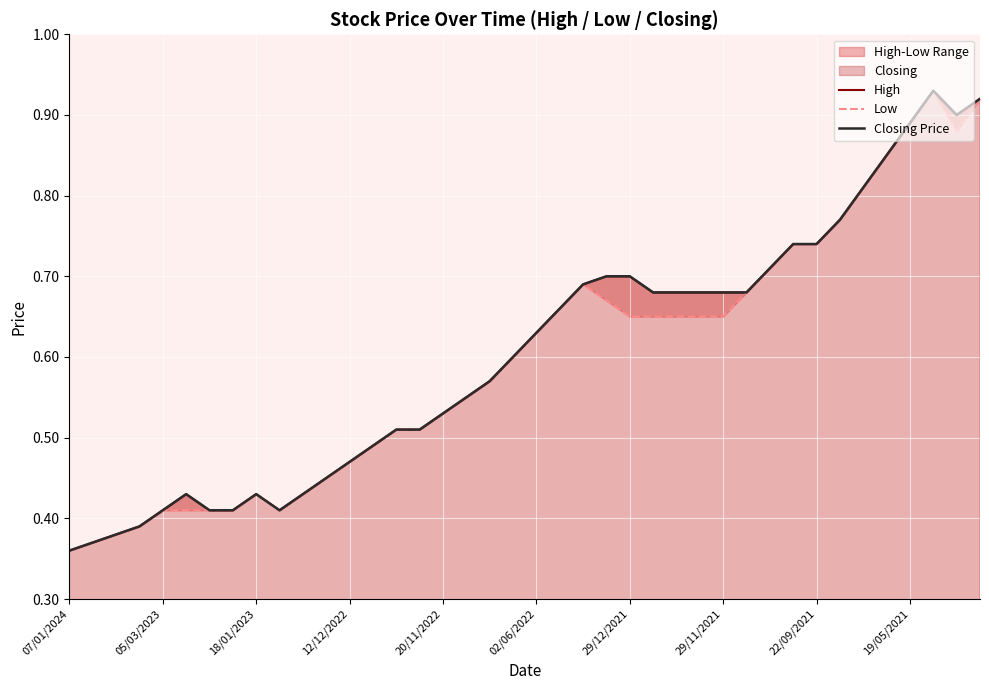

True or false: Closing Price has more than 1 points higher than both neighbors.

True